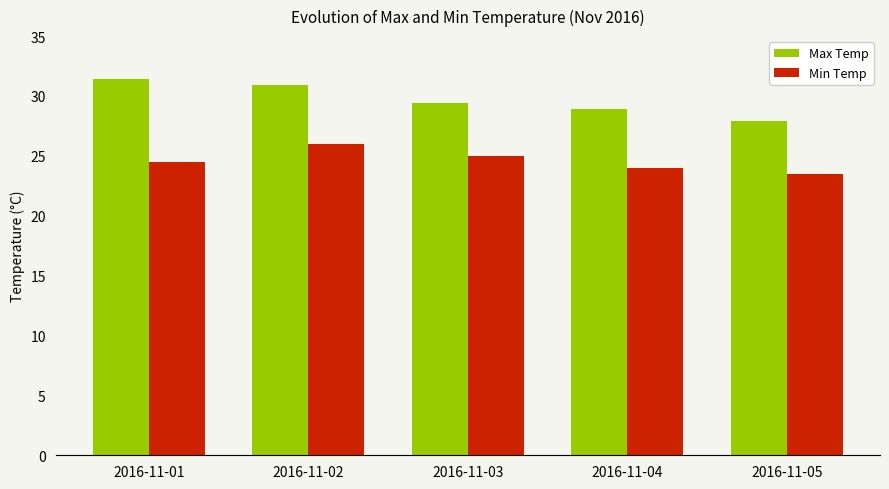

Reading left to right, what are all the values shown in this chart?

Max Temp: 2016-11-01=31.4	2016-11-02=30.9	2016-11-03=29.4	2016-11-04=28.9	2016-11-05=27.9
Min Temp: 2016-11-01=24.5	2016-11-02=26.0	2016-11-03=25.0	2016-11-04=24.0	2016-11-05=23.5